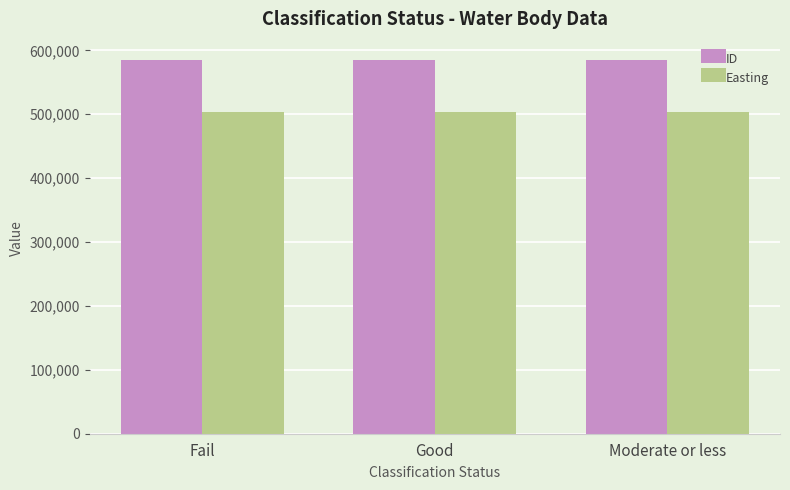

What are all the series names shown in the legend?

ID, Easting